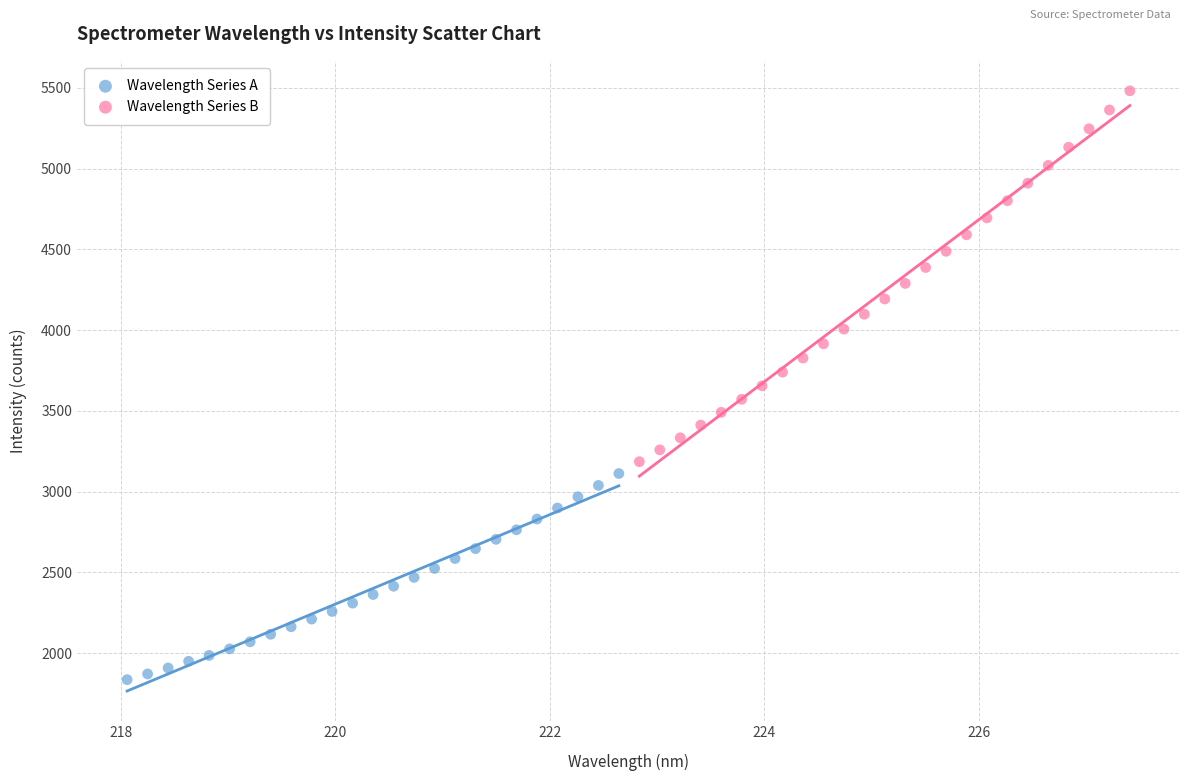

Which series has the largest Y range (max minus min)?

Wavelength Series B